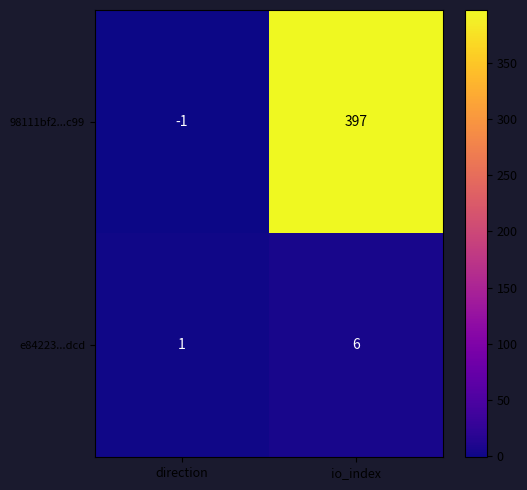

Which series has the largest total across all categories?

98111bf2...c99